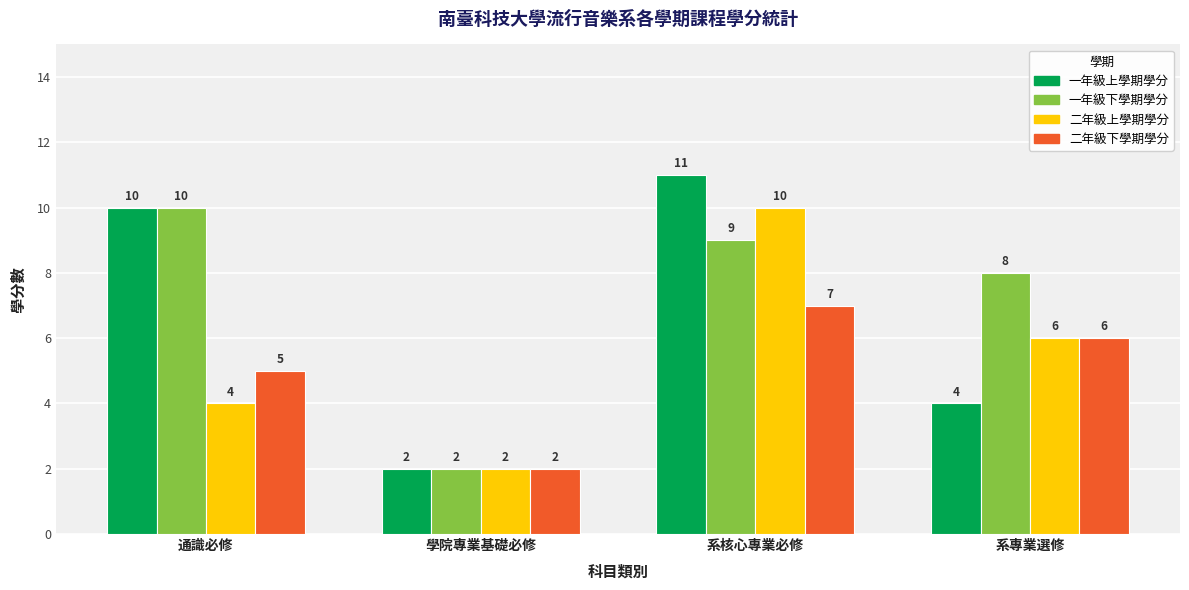

At which label does 一年級下學期學分 reach its peak?

通識必修